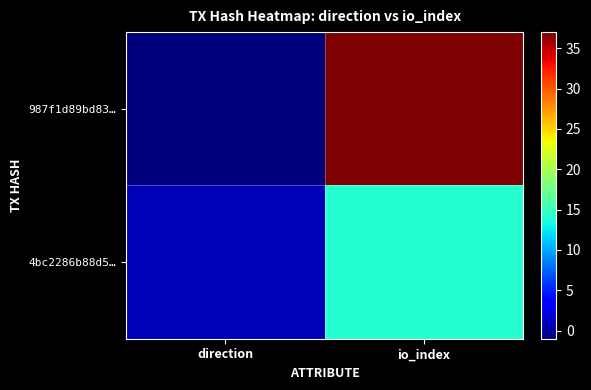

What is the greatest value displayed?

37